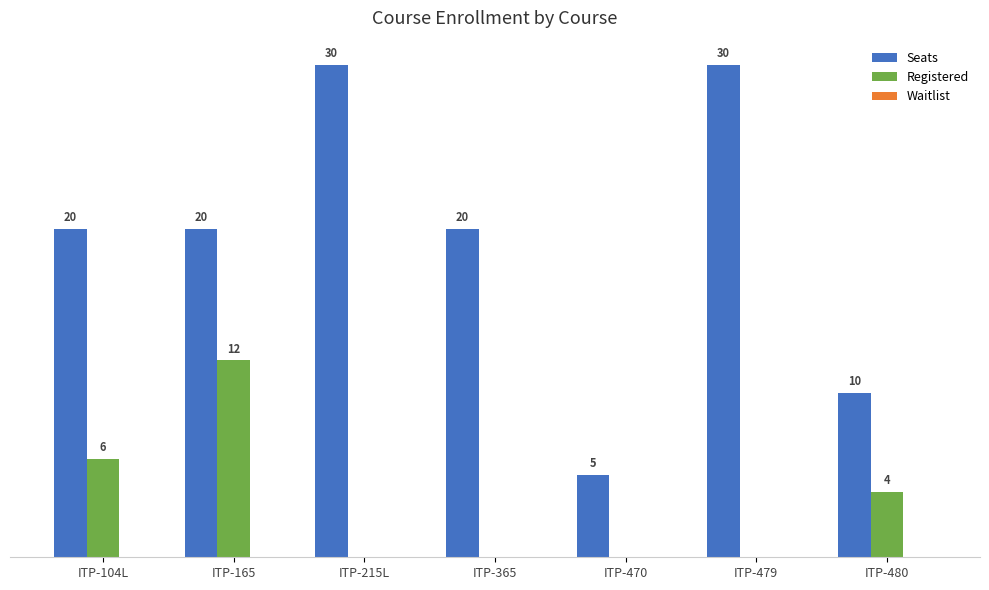

Which category has the highest value in the Registered series?

ITP-165